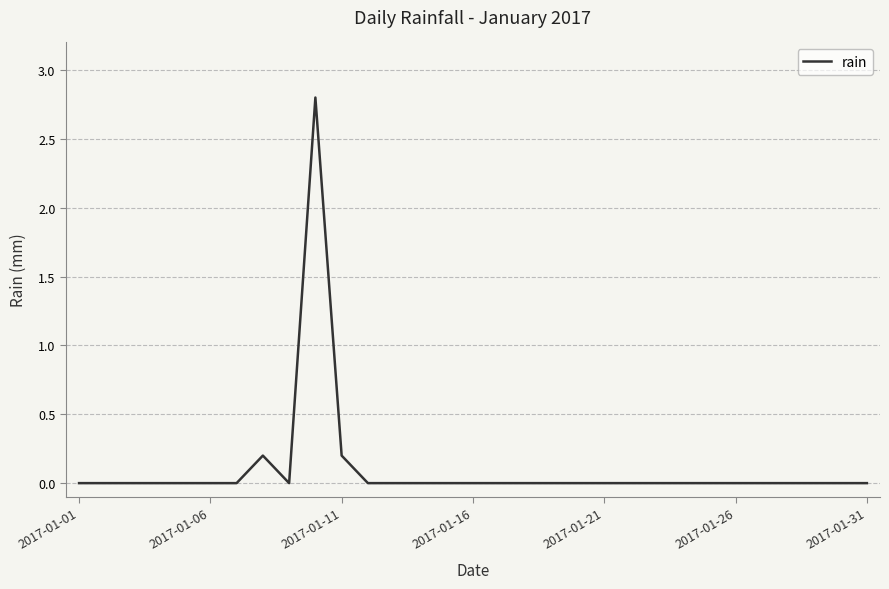

What is the difference between the maximum and minimum values?

2.8